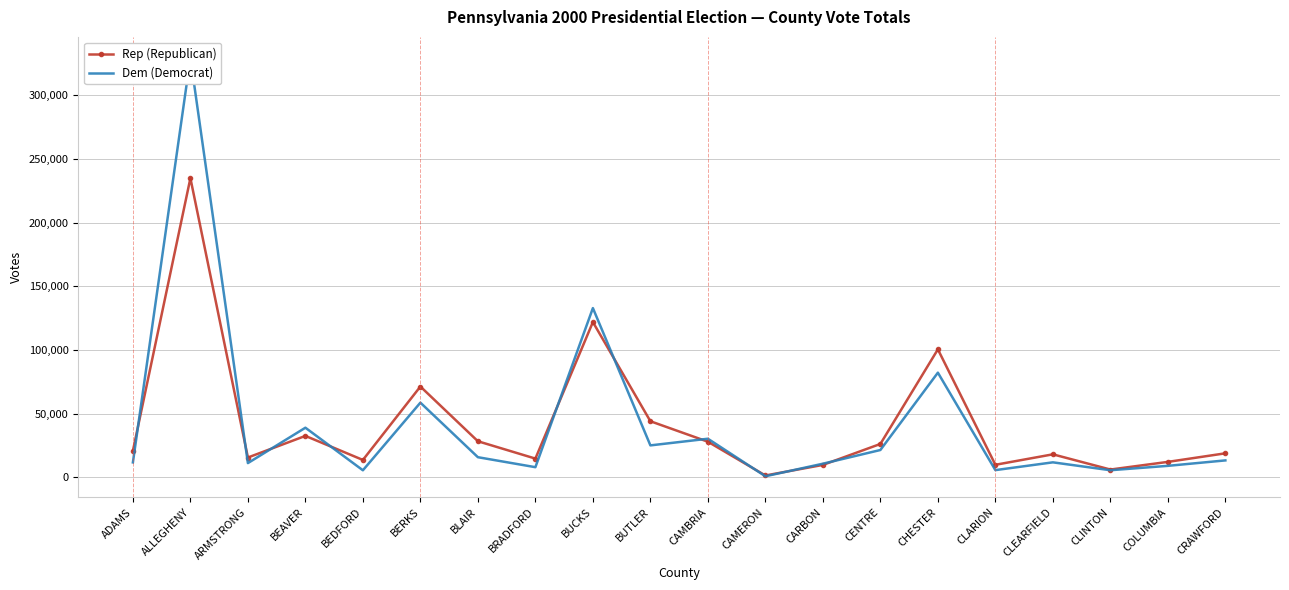

What is the total value across all series at CLARION?

15401